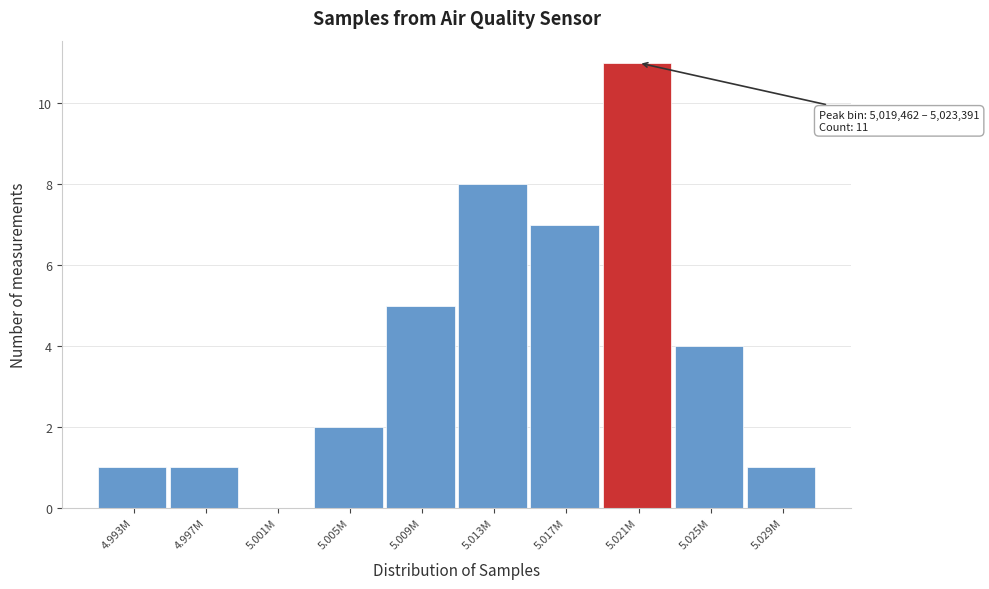

Reading left to right, list all the values displayed in this chart.

4.993M=1	4.997M=1	5.001M=0	5.005M=2	5.009M=5	5.013M=8	5.017M=7	5.021M=11	5.025M=4	5.029M=1